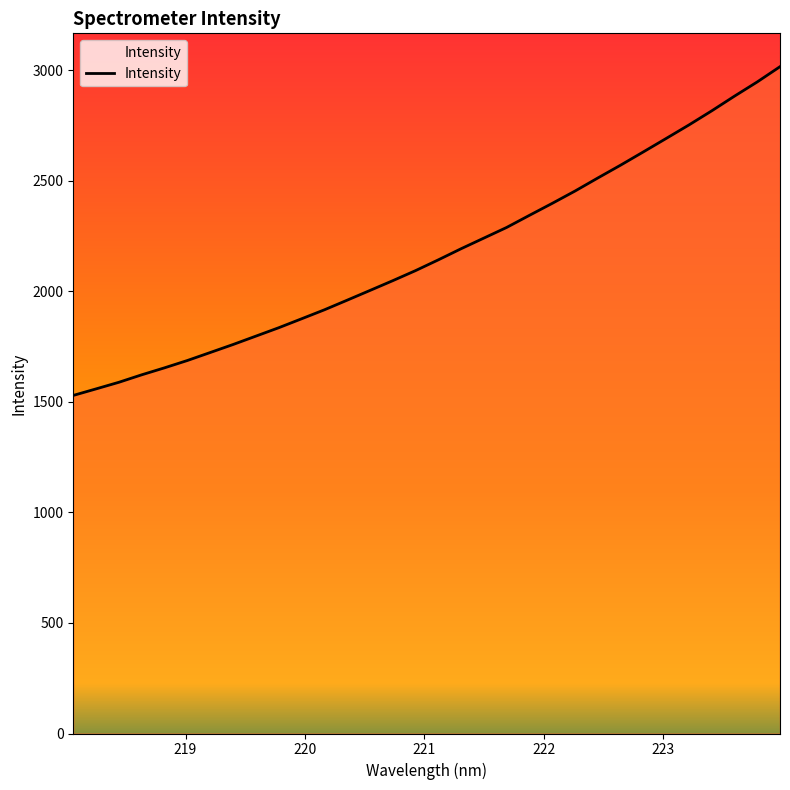

What is the difference between the second highest and second lowest values?

1388.0